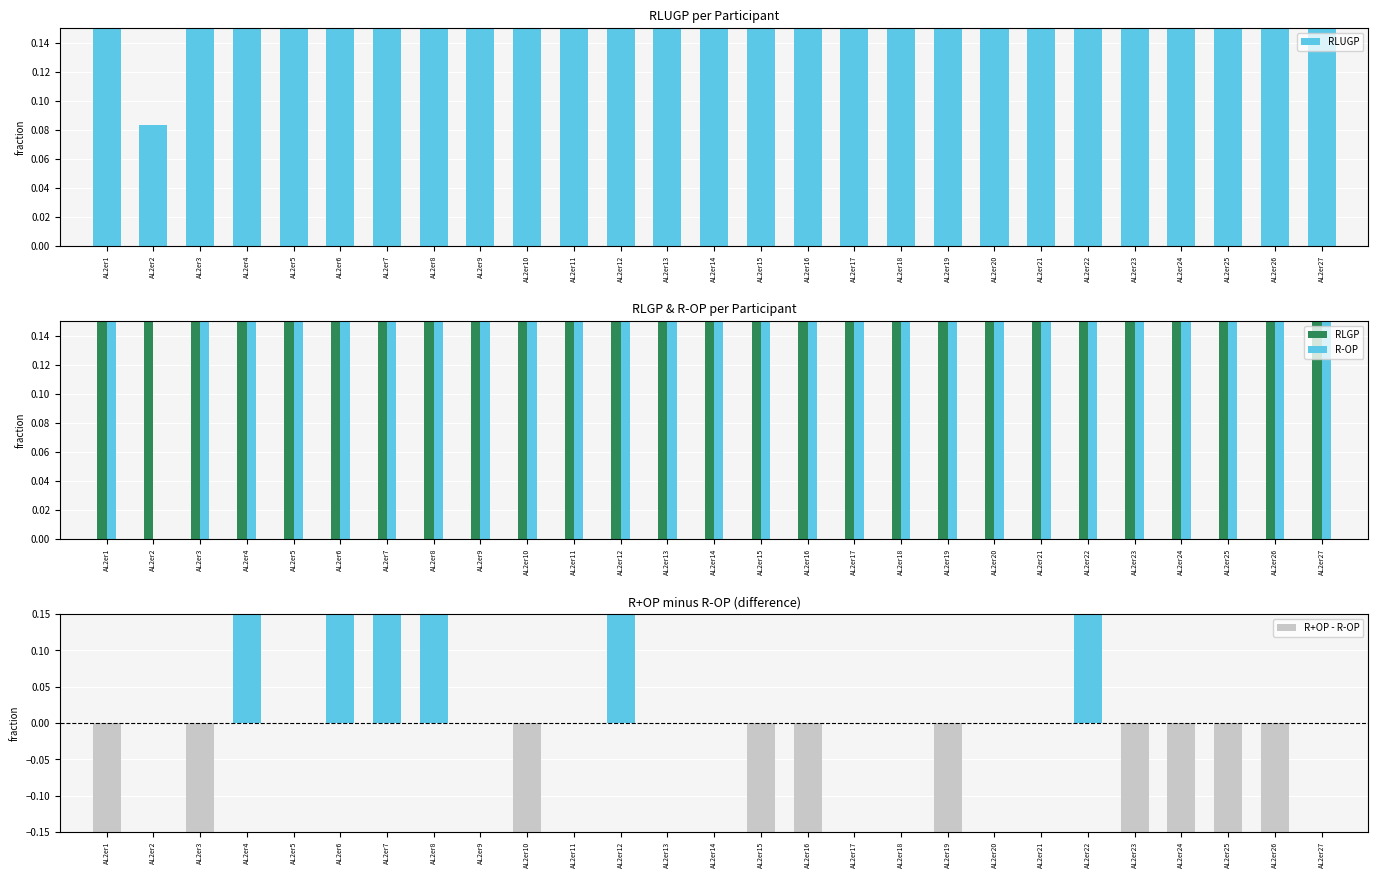

At AL2er16, list the series in order from smallest to largest.

R+OP - R-OP, RLUGP, RLGP, R-OP